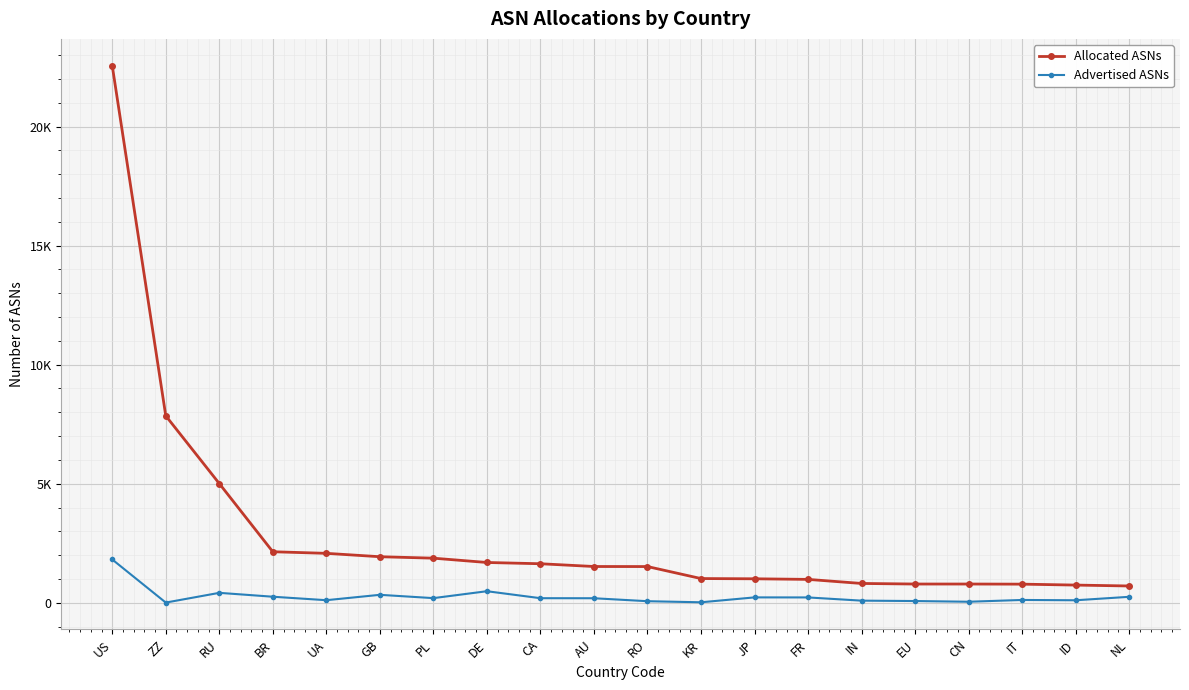

What is the sum of the Advertised ASNs values at ID and IT?

223